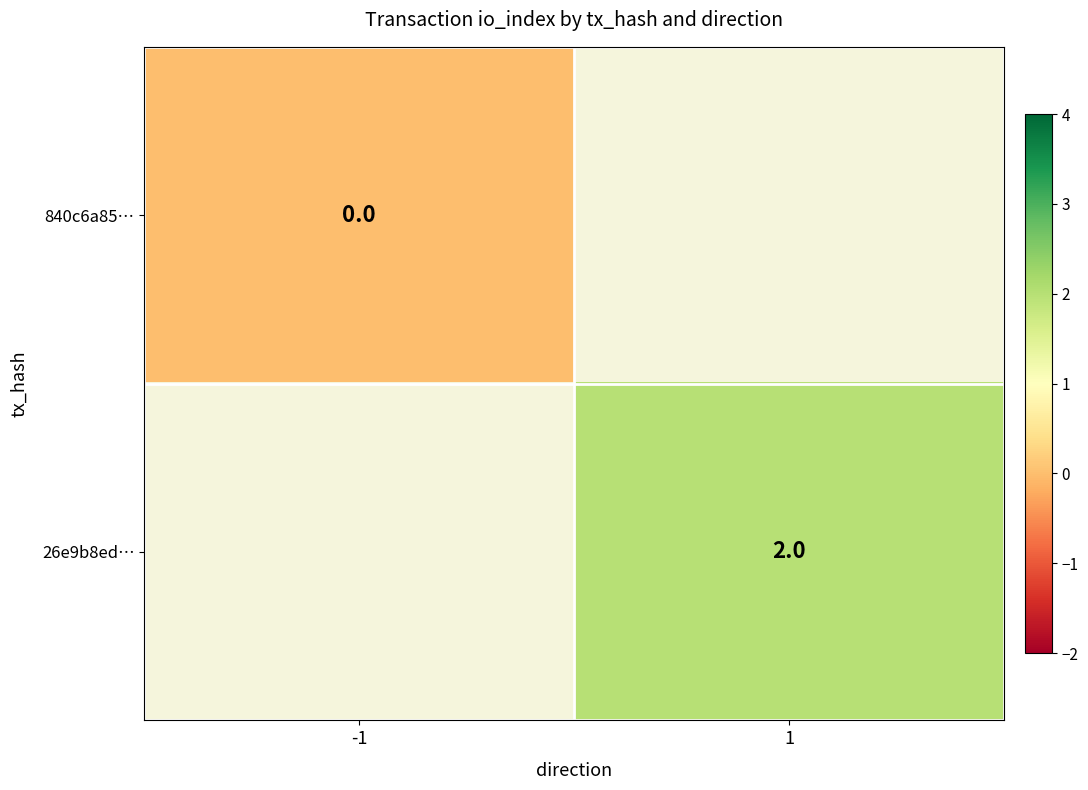

The 26e9b8ed… series shows 3 at 1. True or false?

False